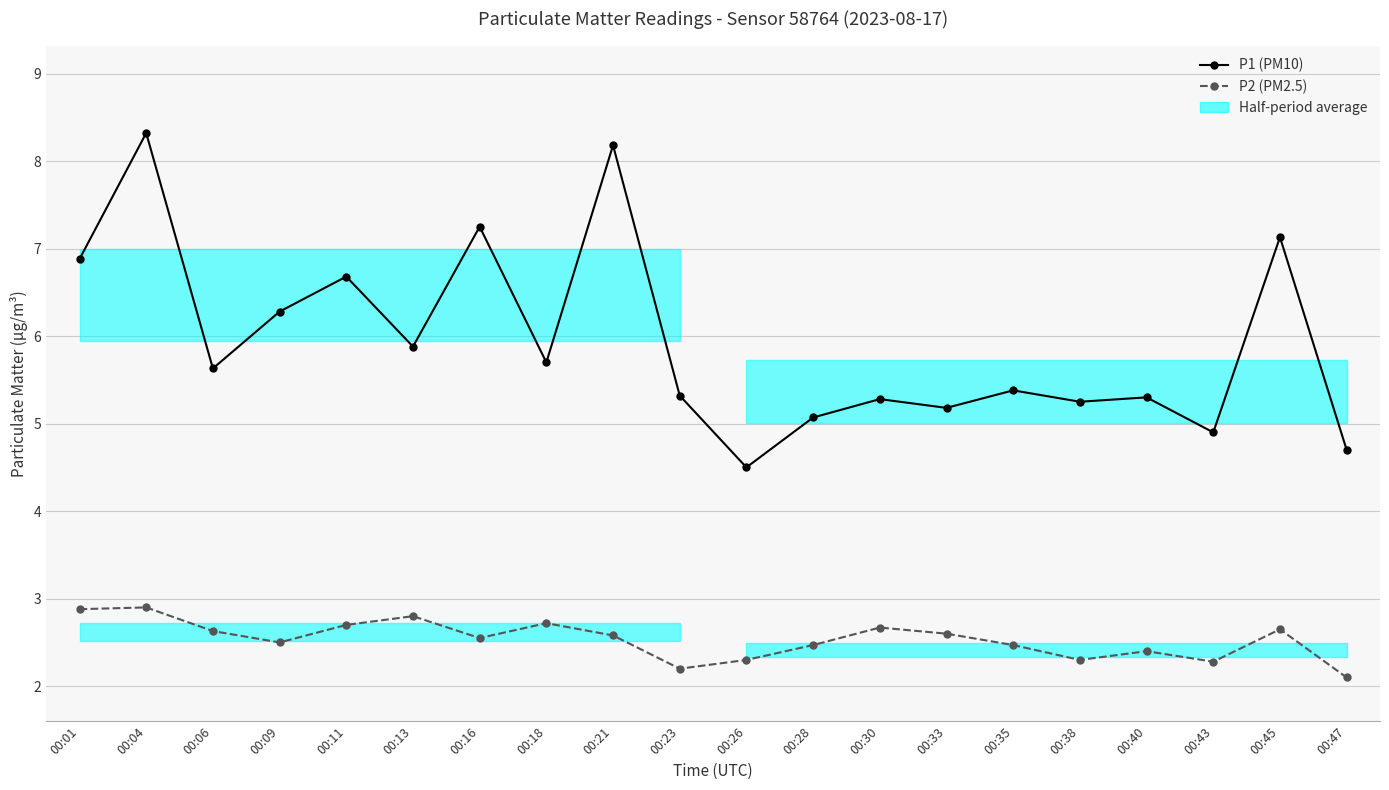

At which category is the sum across all series the highest?

00:04